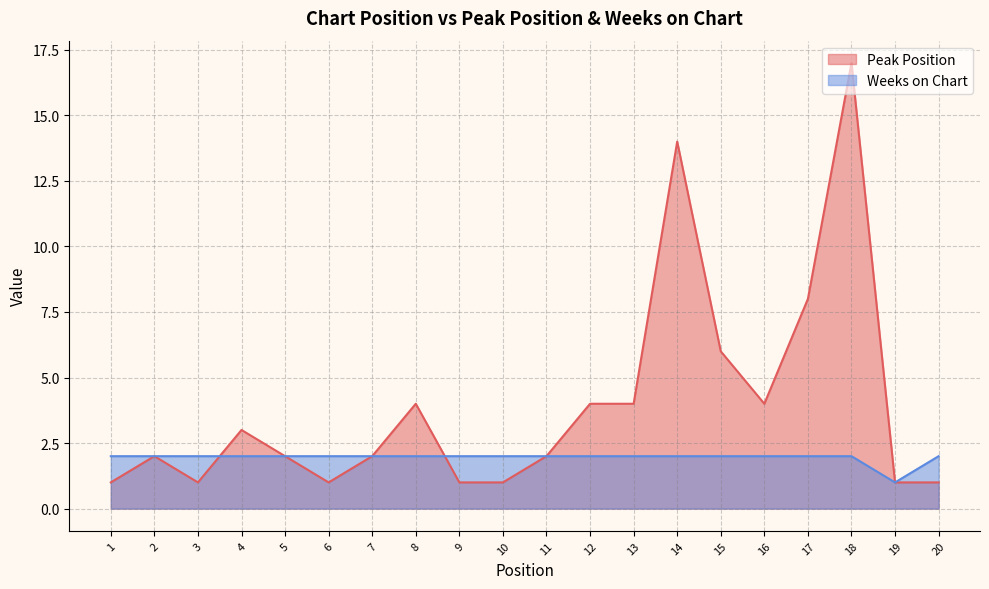

Reading right to left, list all the values displayed in this chart.

Peak Position: 1	1	17	8	4	6	14	4	4	2	1	1	4	2	1	2	3	1	2	1
Weeks on Chart: 2	1	2	2	2	2	2	2	2	2	2	2	2	2	2	2	2	2	2	2